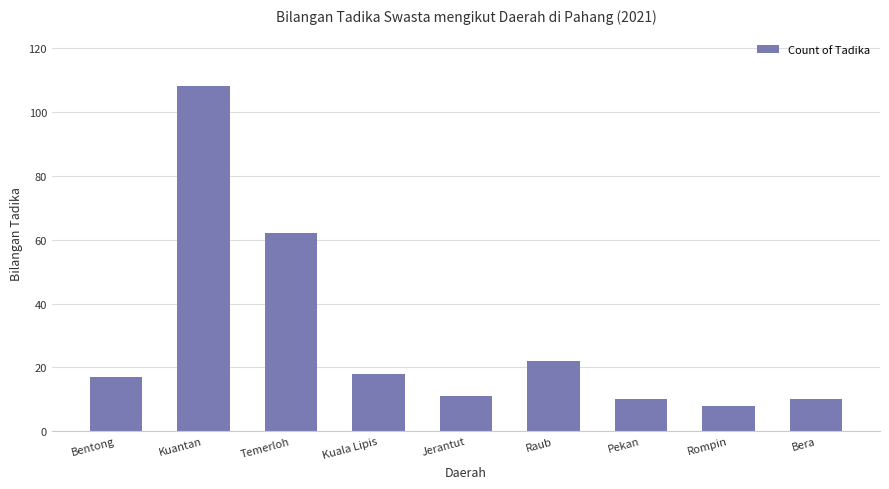

What is the value of the 1st bar from the left?

17